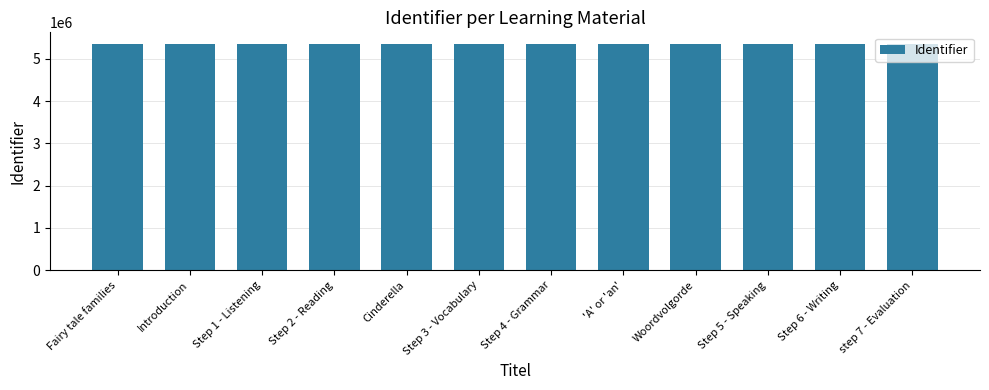

What is the label of the 6th bar from the right?

Step 4 - Grammar